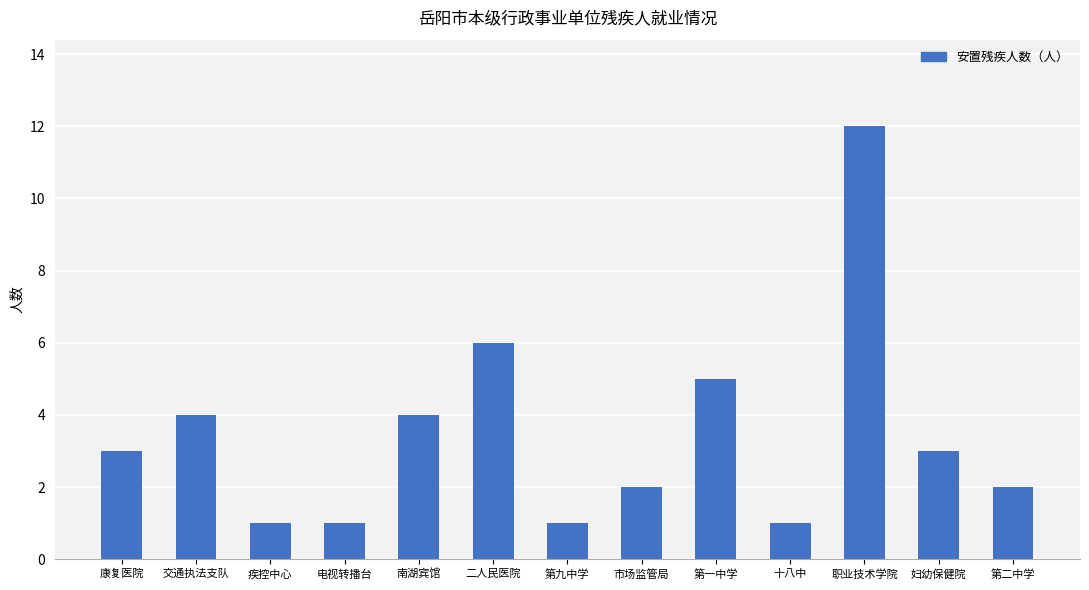

What is the label of the 12th bar from the left?

妇幼保健院